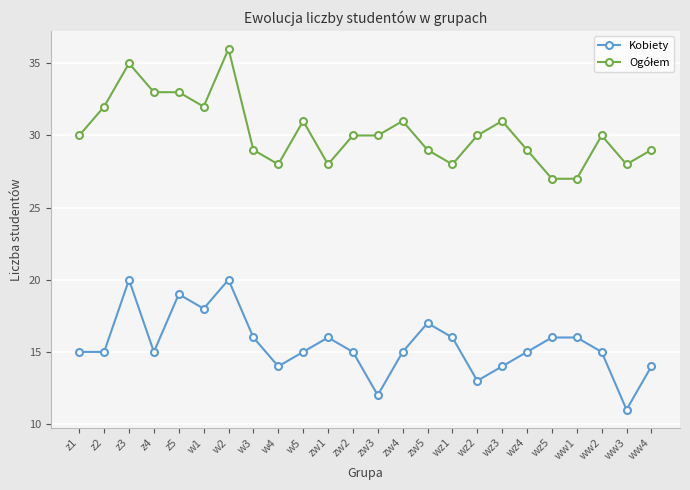

The Kobiety series shows 25 at w3. True or false?

False